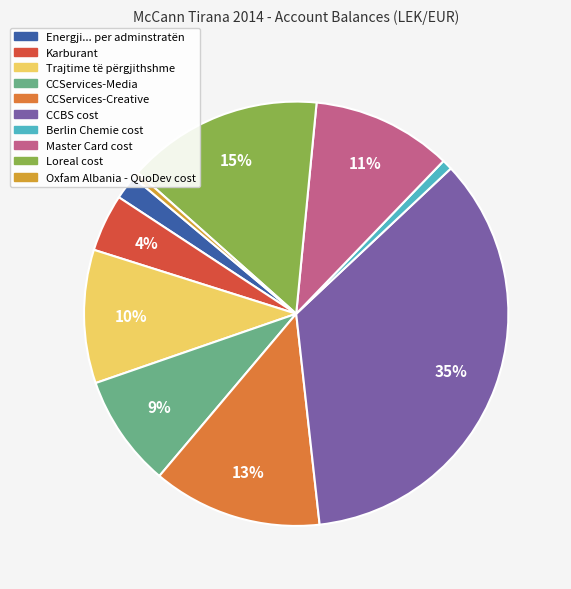

Is there a majority slice in this chart?

No